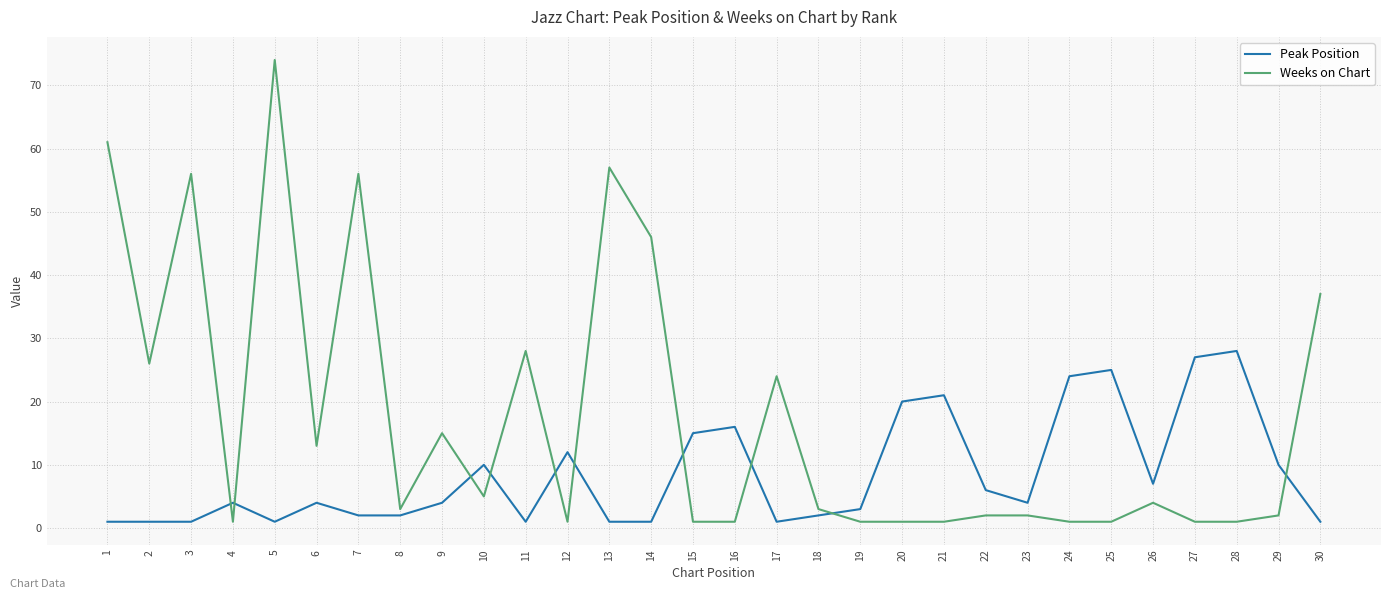

Which series has the largest total across all categories?

Weeks on Chart